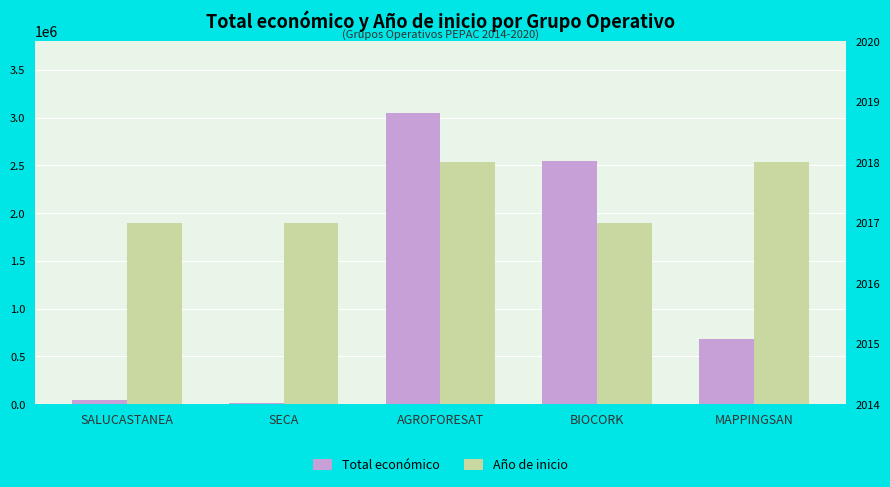

What is the difference between the second highest and second lowest values in the Total económico series?

2498283